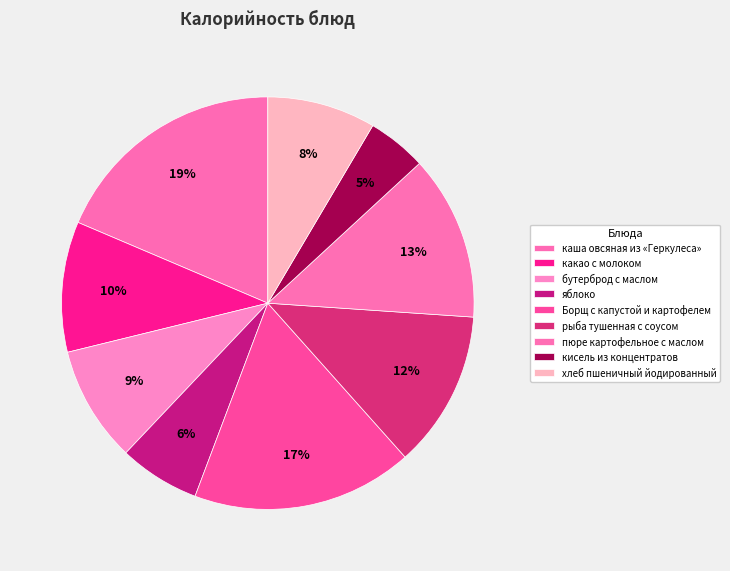

To the nearest percent, what is the difference between the хлеб пшеничный йодированный and рыба тушенная с соусом slice percentages?

4%